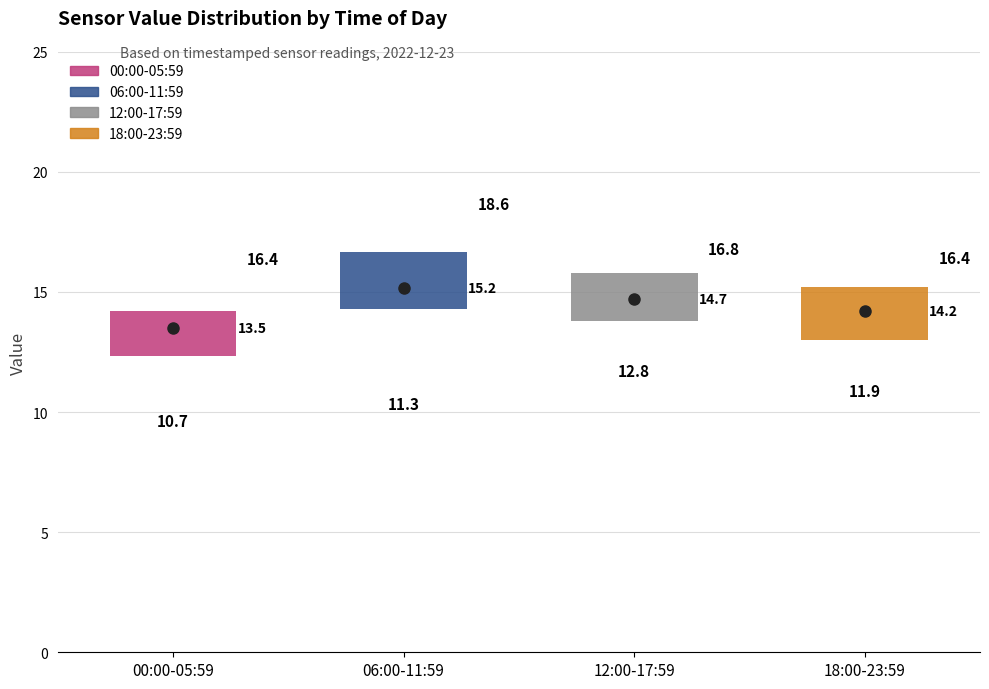

Which box has the lowest median line?

00:00-05:59